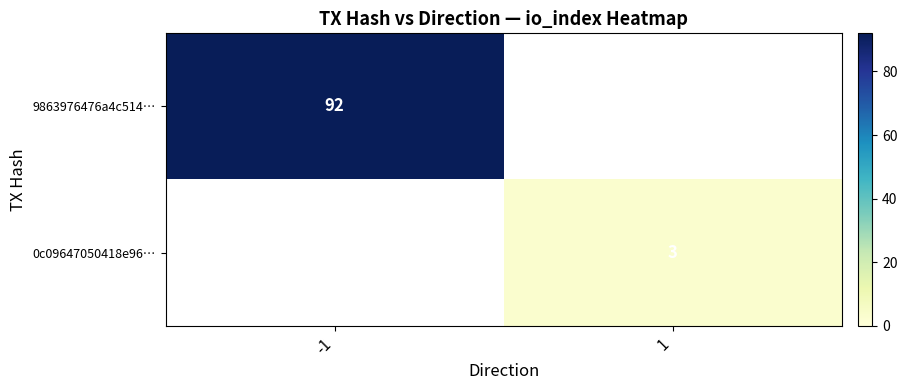

Is it true that 0c09647050418e96… equals 4 at 1?

False